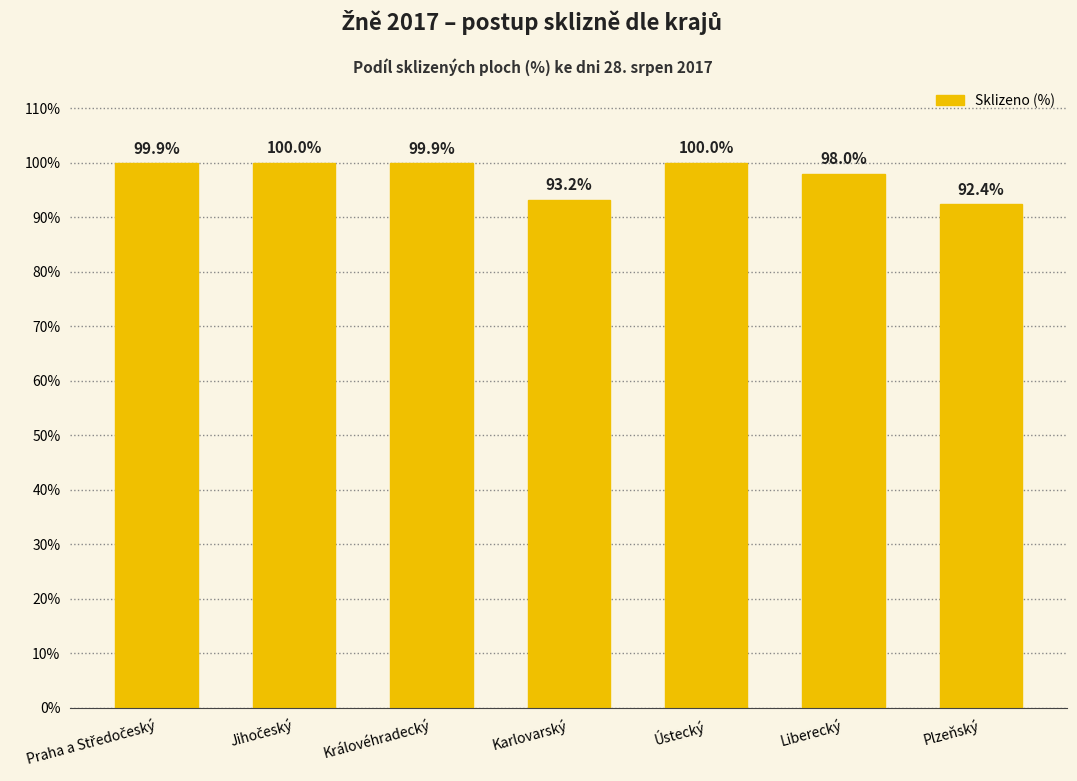

Read the value at Ústecký.

100.0